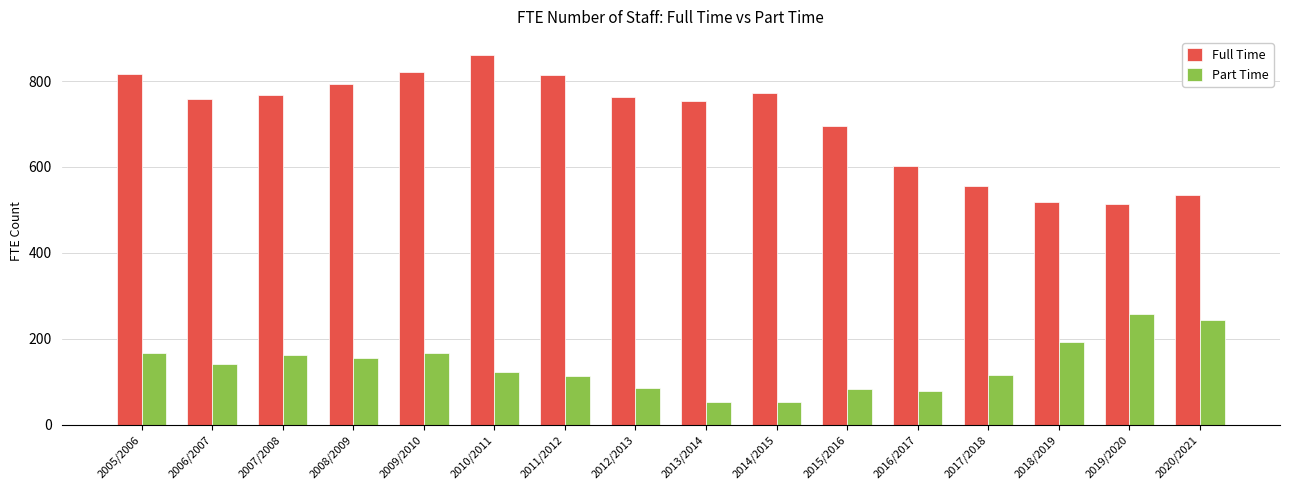

What is the label of the 9th bar from the left?

2013/2014